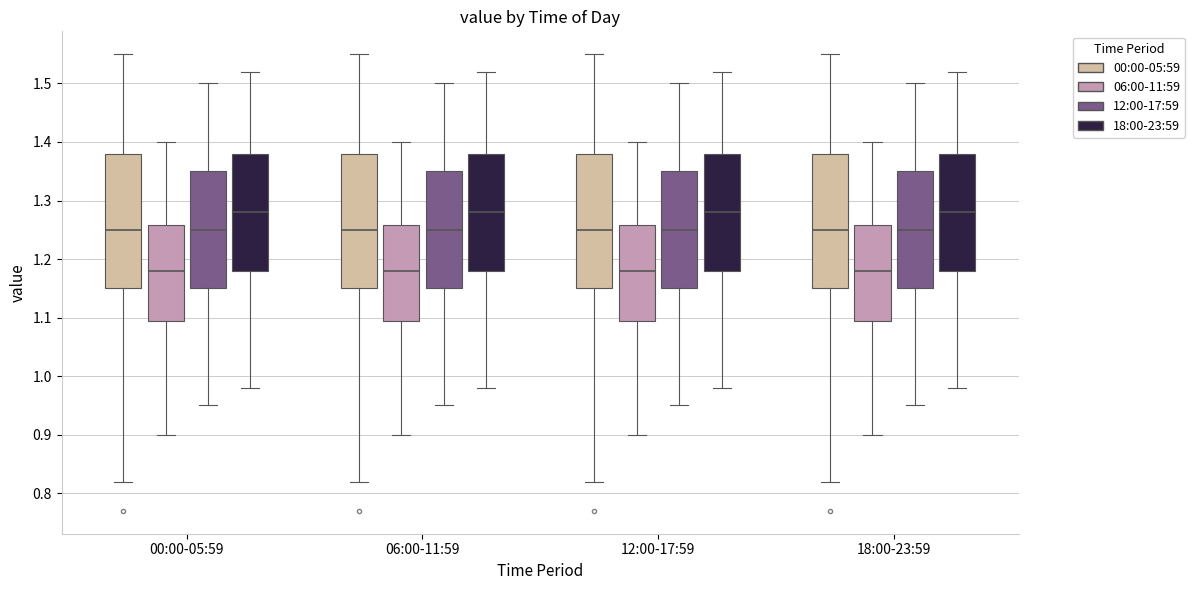

Reading left to right, transcribe this box plot: for each box, give where its median line is, the range the box spans, and where its two whiskers end, as read against the y-axis. The values are not printed on the chart, so give them approximately, as read against the axis.

00:00-05:59 (00:00-05:59): median 1.25, box 1.15 to 1.38, whiskers 0.82 to 1.55
00:00-05:59 (06:00-11:59): median 1.18, box 1.10 to 1.26, whiskers 0.90 to 1.40
00:00-05:59 (12:00-17:59): median 1.25, box 1.15 to 1.35, whiskers 0.95 to 1.50
00:00-05:59 (18:00-23:59): median 1.28, box 1.18 to 1.38, whiskers 0.98 to 1.52
06:00-11:59 (00:00-05:59): median 1.25, box 1.15 to 1.38, whiskers 0.82 to 1.55
06:00-11:59 (06:00-11:59): median 1.18, box 1.10 to 1.26, whiskers 0.90 to 1.40
06:00-11:59 (12:00-17:59): median 1.25, box 1.15 to 1.35, whiskers 0.95 to 1.50
06:00-11:59 (18:00-23:59): median 1.28, box 1.18 to 1.38, whiskers 0.98 to 1.52
12:00-17:59 (00:00-05:59): median 1.25, box 1.15 to 1.38, whiskers 0.82 to 1.55
12:00-17:59 (06:00-11:59): median 1.18, box 1.10 to 1.26, whiskers 0.90 to 1.40
12:00-17:59 (12:00-17:59): median 1.25, box 1.15 to 1.35, whiskers 0.95 to 1.50
12:00-17:59 (18:00-23:59): median 1.28, box 1.18 to 1.38, whiskers 0.98 to 1.52
18:00-23:59 (00:00-05:59): median 1.25, box 1.15 to 1.38, whiskers 0.82 to 1.55
18:00-23:59 (06:00-11:59): median 1.18, box 1.10 to 1.26, whiskers 0.90 to 1.40
18:00-23:59 (12:00-17:59): median 1.25, box 1.15 to 1.35, whiskers 0.95 to 1.50
18:00-23:59 (18:00-23:59): median 1.28, box 1.18 to 1.38, whiskers 0.98 to 1.52